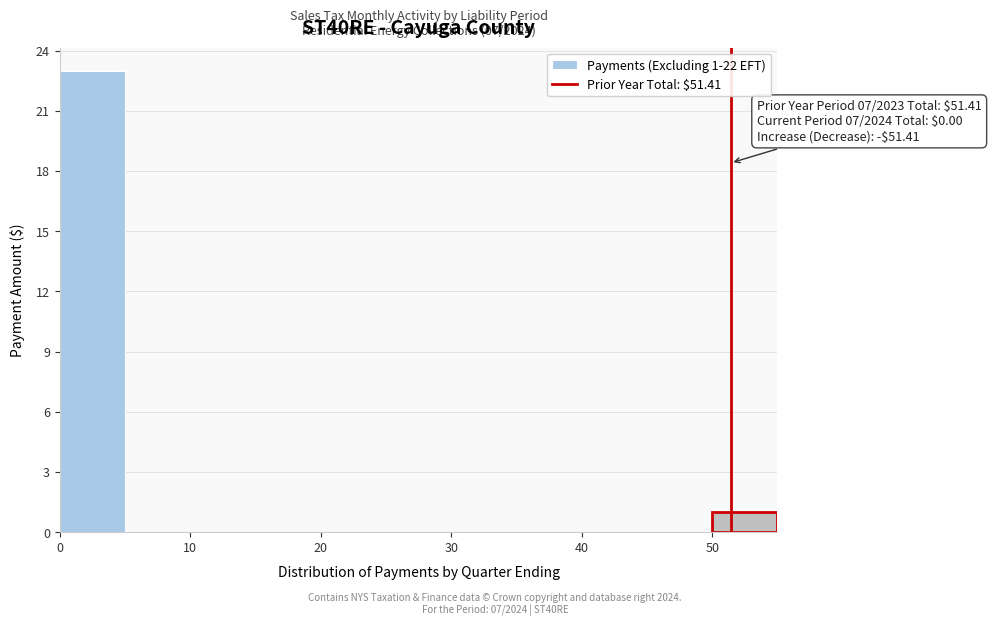

Over which range of the x-axis is the bar tallest?

0 to 5